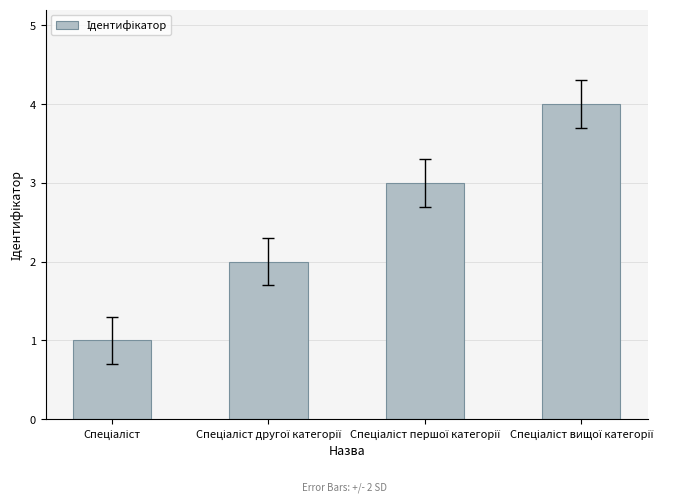

What is the difference between the maximum and minimum values?

3